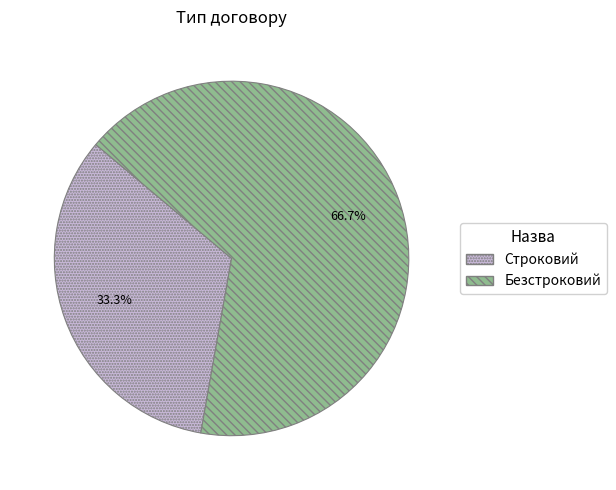

What is the ratio of the value at Безстроковий to the value at Строковий?

2.0